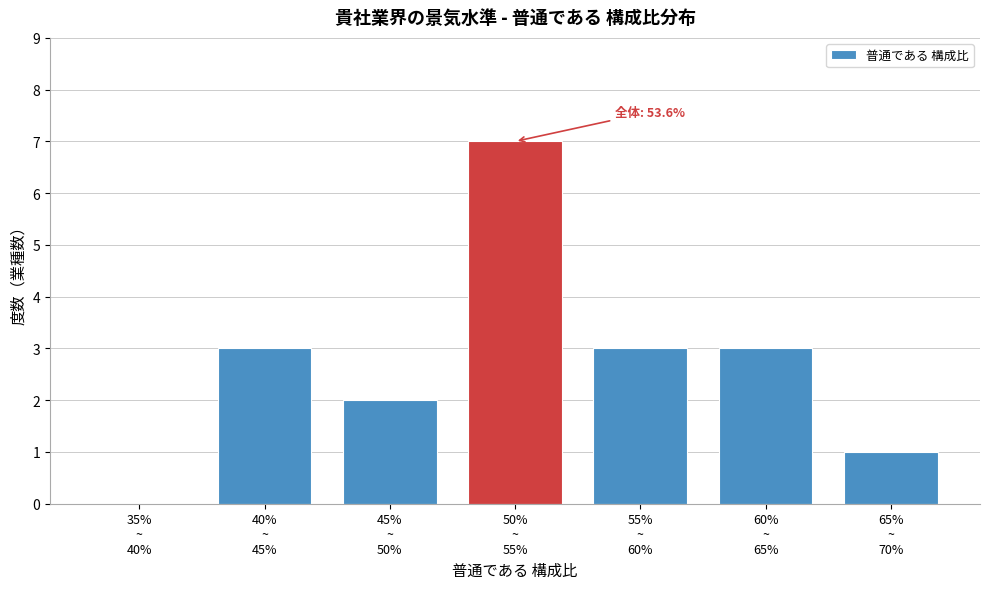

What is the sum of all values?

19